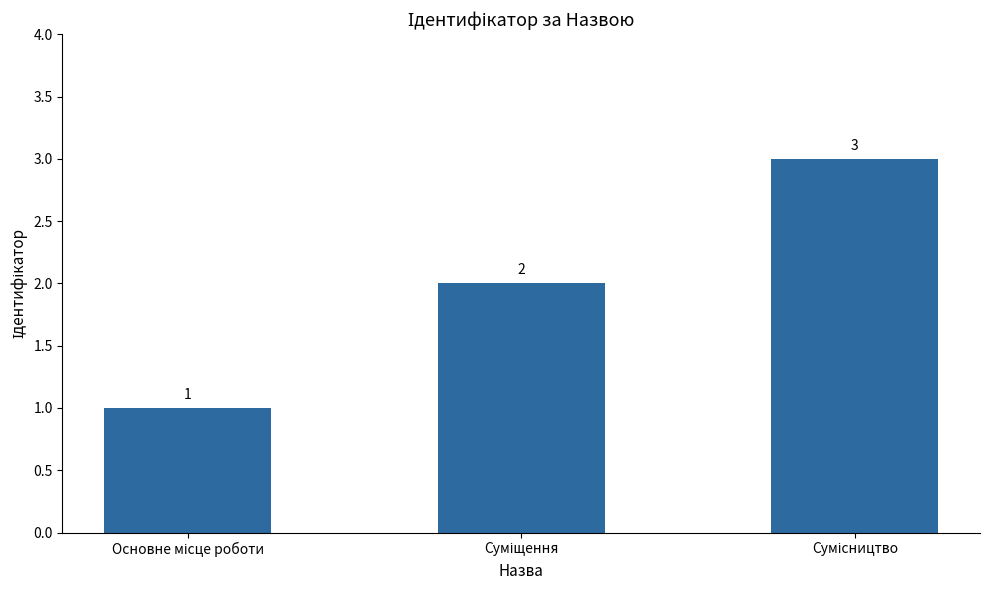

What is the average value?

2